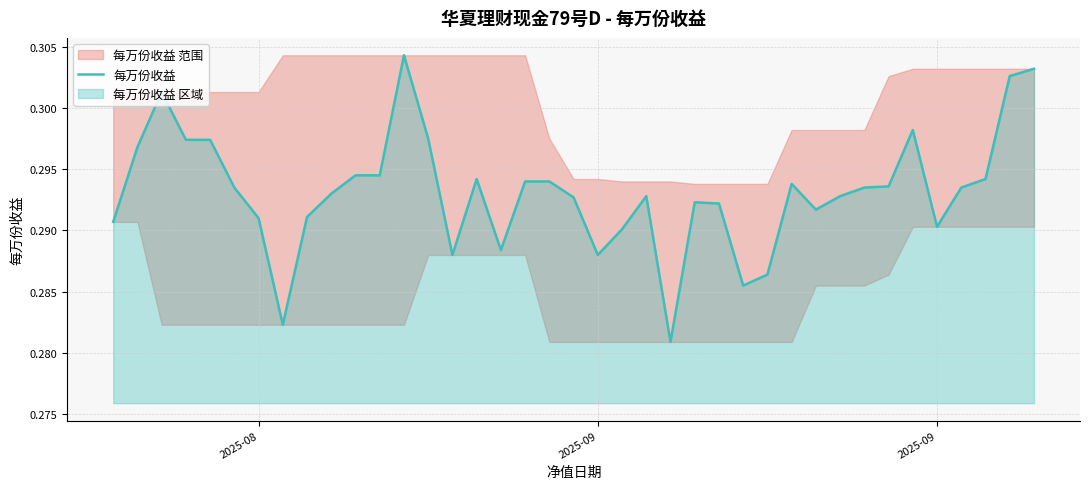

How many interior local valleys (lower than both neighbors) does the data have?

8